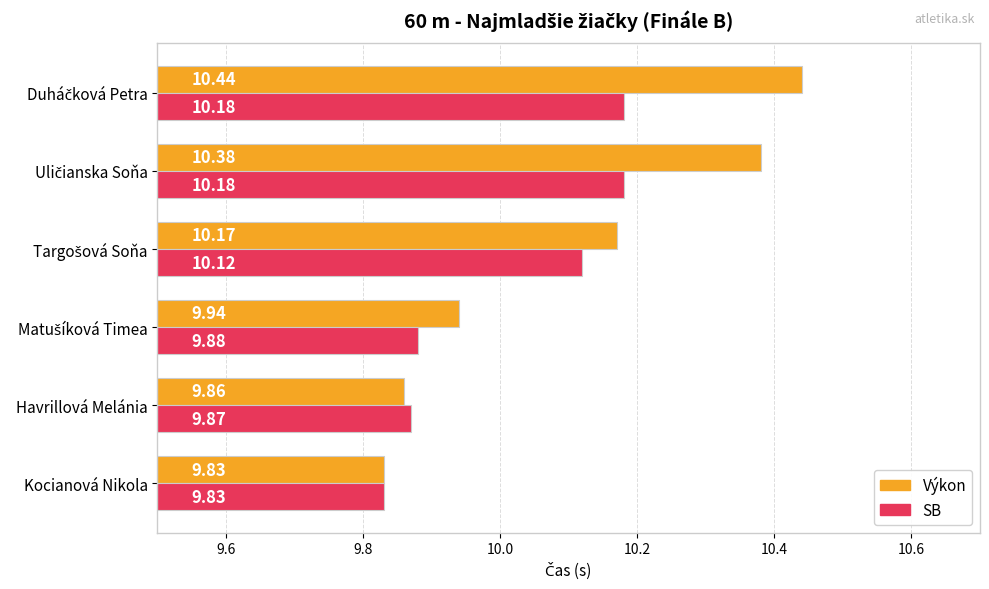

Which label corresponds to the smallest value in the chart?

Kocianová Nikola